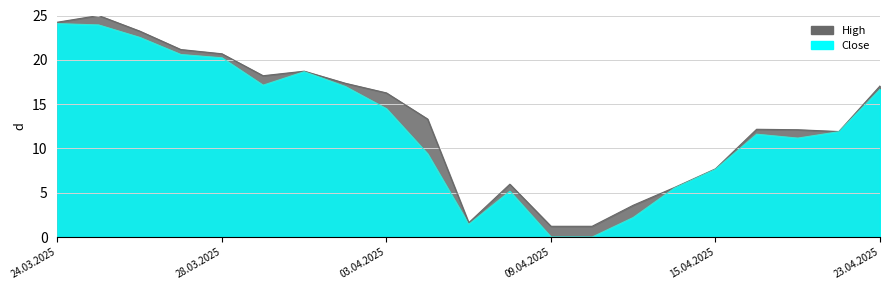

What is the difference between the highest and lowest values at 07.04.2025?

0.2